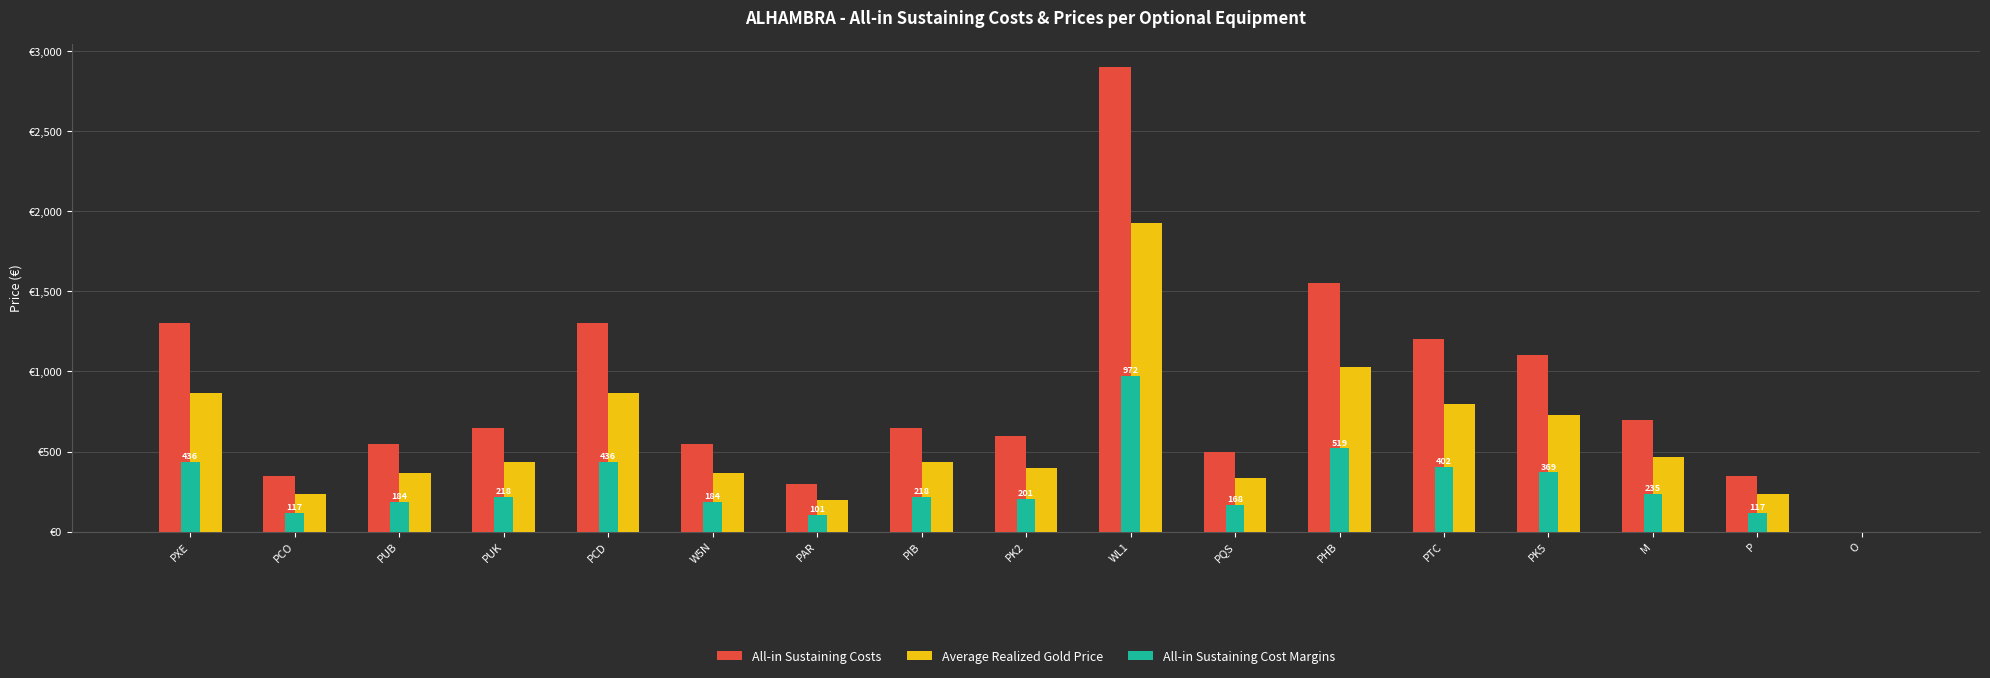

Does the chart contain stacked bars?

No